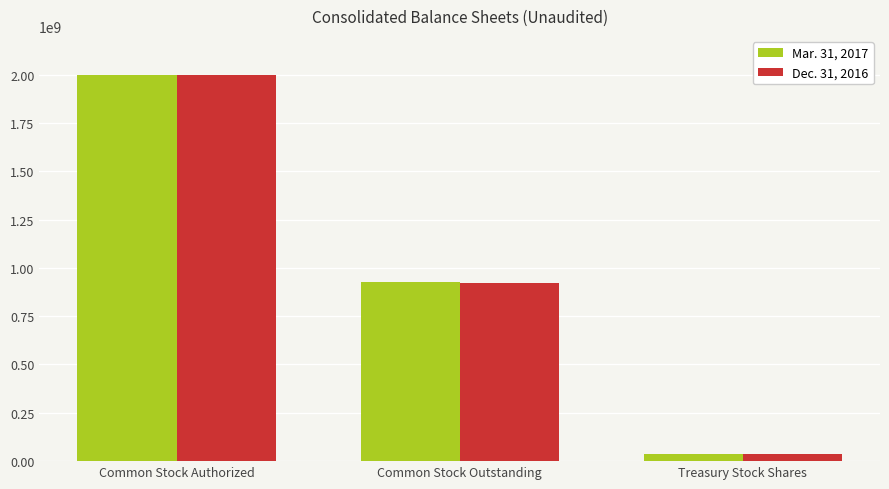

At which category is the sum across all series the highest?

Common Stock Authorized